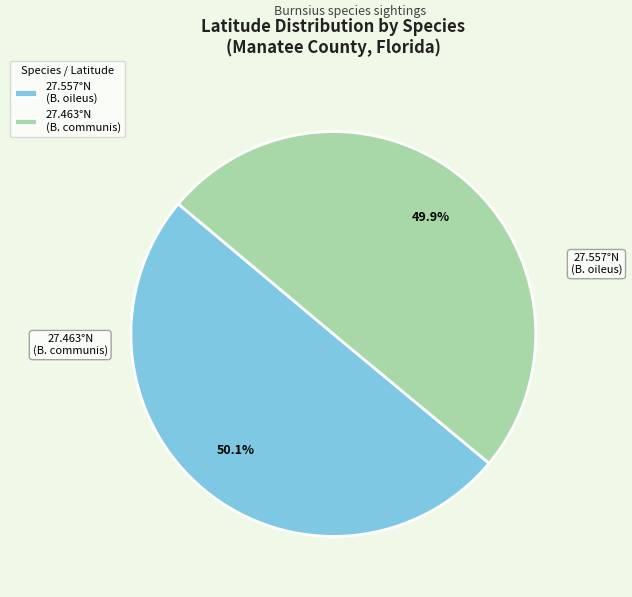

To the nearest percent, what is the average slice percentage?

50%